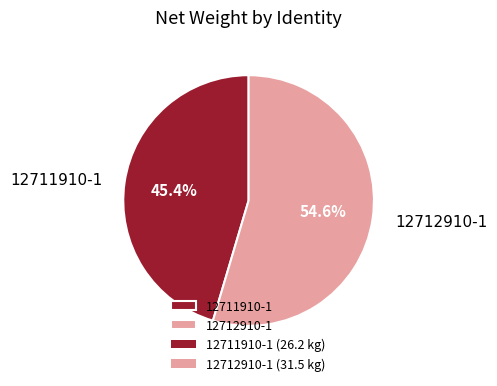

To the nearest percent, what is the average slice percentage?

50%